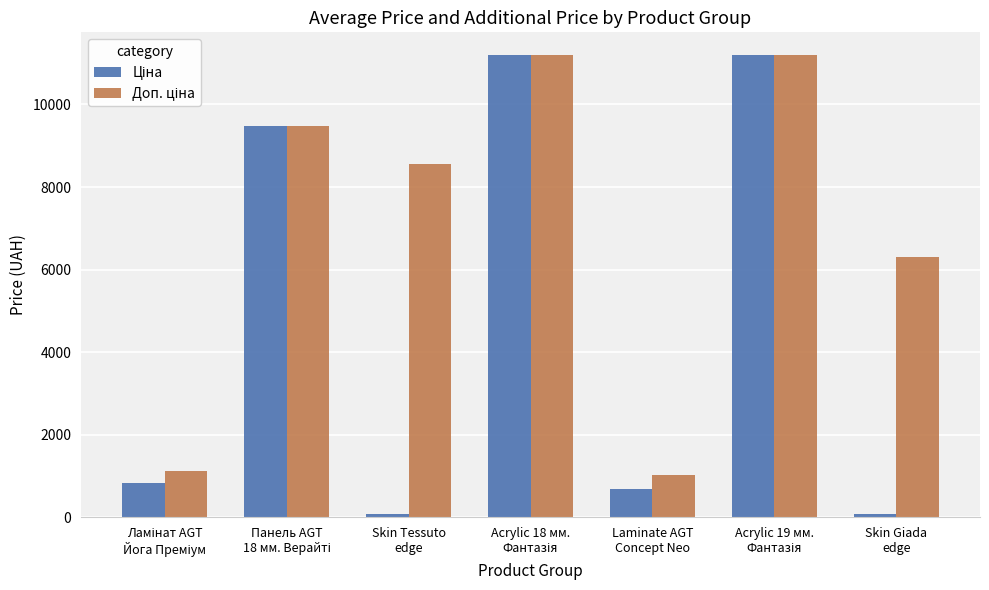

What is the maximum value shown in the chart?

11188.2